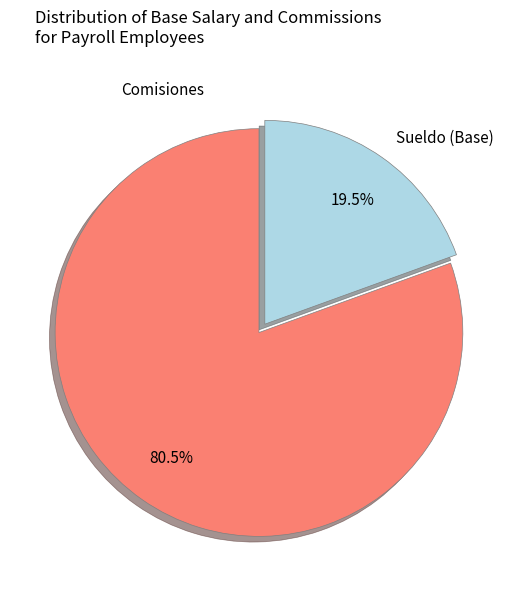

To the nearest percent, what is the average slice percentage?

50%